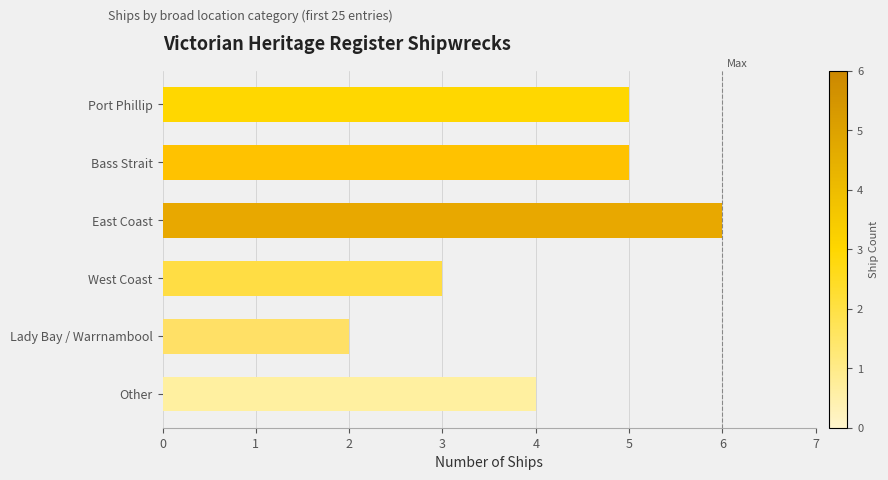

Which category has the highest value across all series?

East Coast